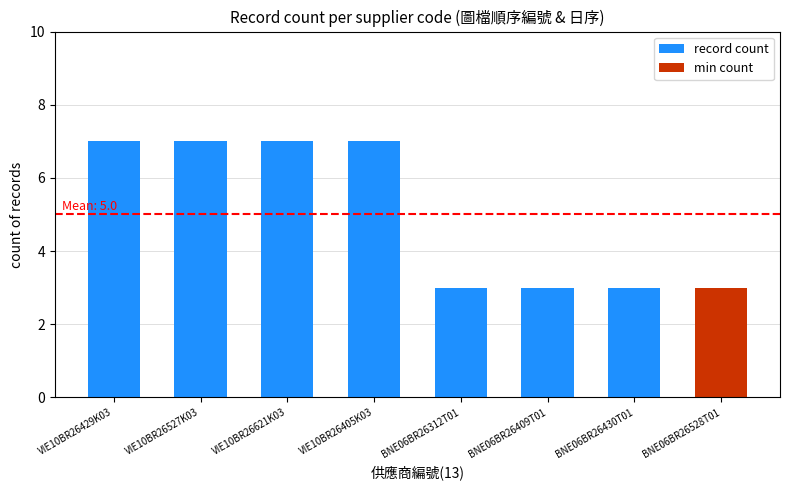

What is the maximum value for record count?

7